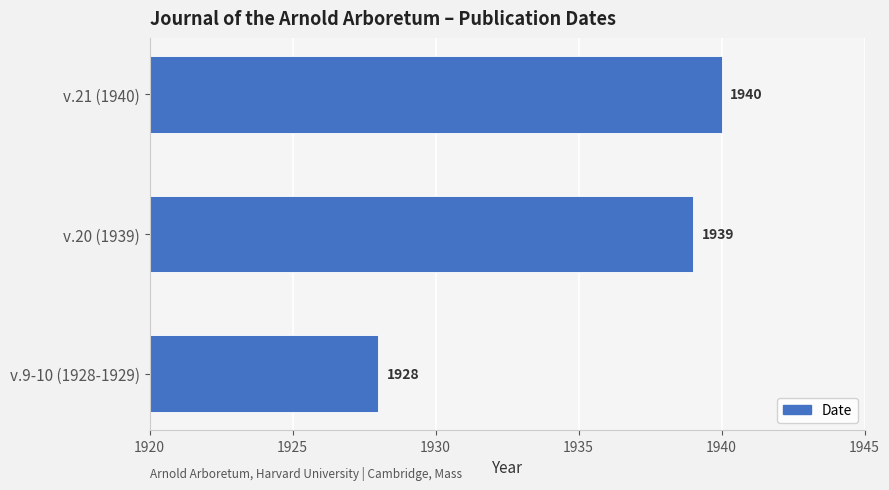

At which category does the chart reach its peak across all series?

v.21 (1940)